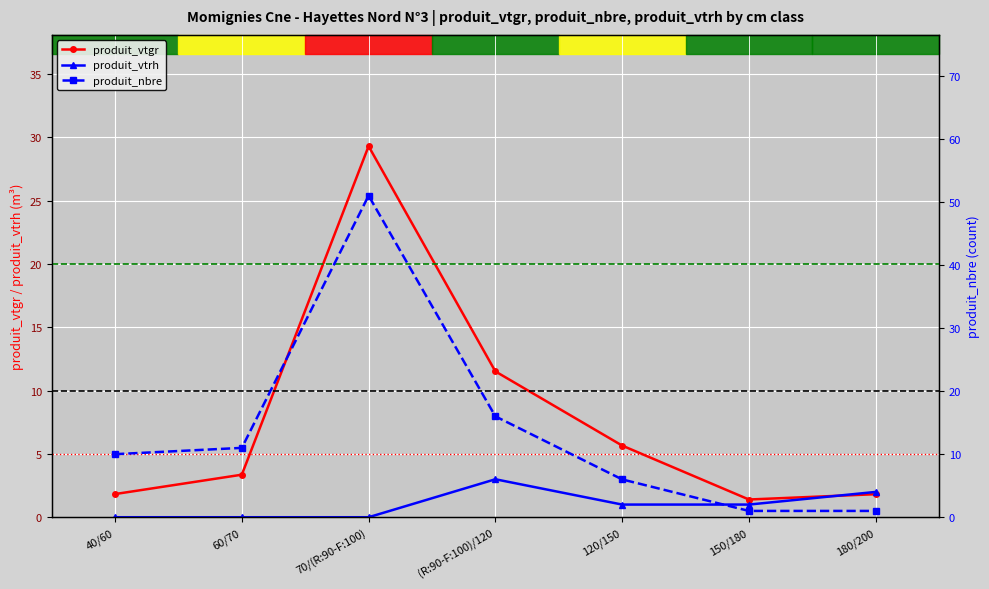

Rank the series at 180/200 from highest to lowest value.

produit_vtrh, produit_vtgr, produit_nbre